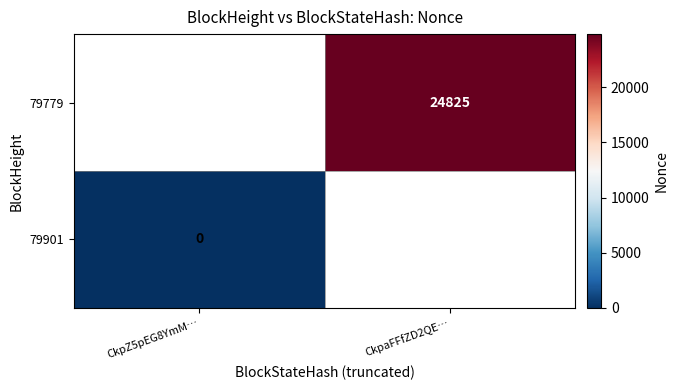

The value of 79779 at CkpaFFfZD2QE… is 24825. True or false?

True